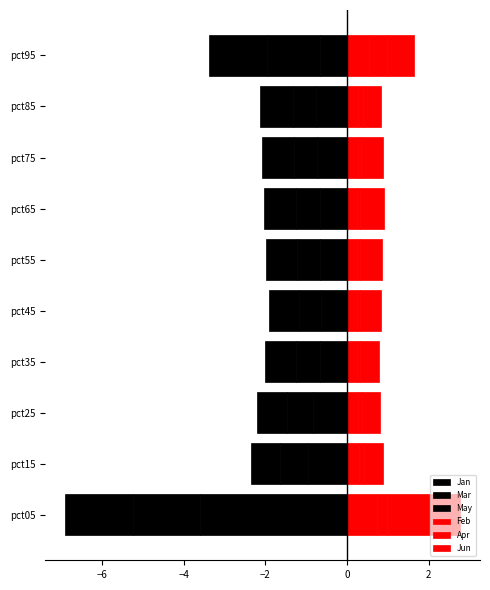

What is the average value of the Feb series?

0.3